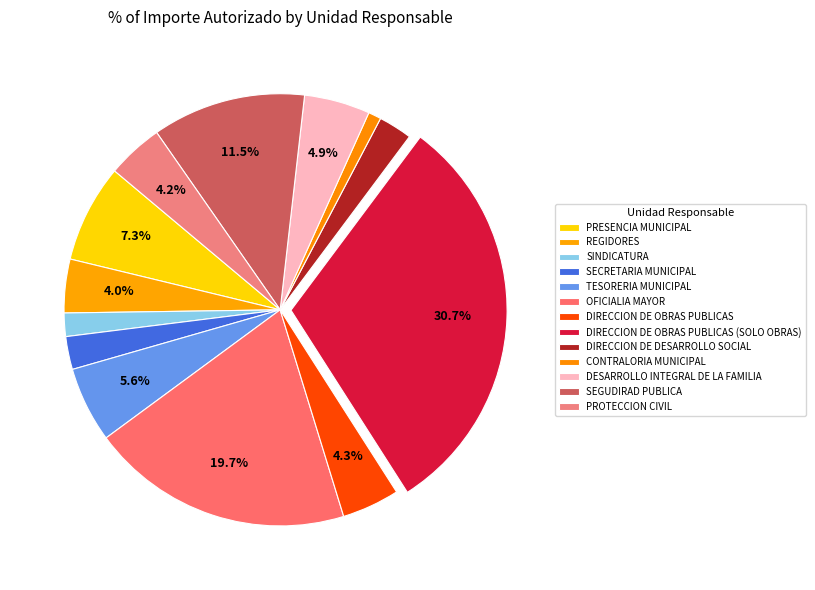

What is the smallest slice in the pie chart?

CONTRALORIA MUNICIPAL